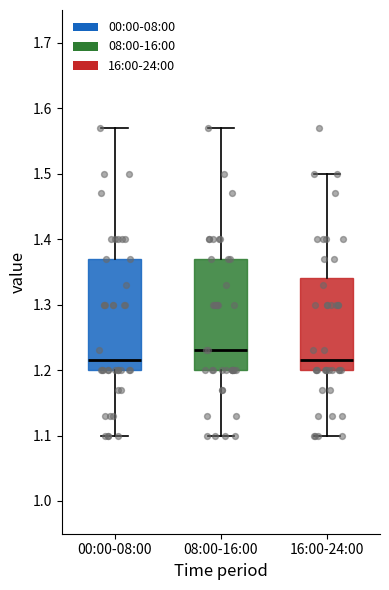

Where does the lower whisker of the box for 00:00-08:00 end on the y-axis? The values are not printed on the chart, so give them approximately, as read against the axis.

1.10